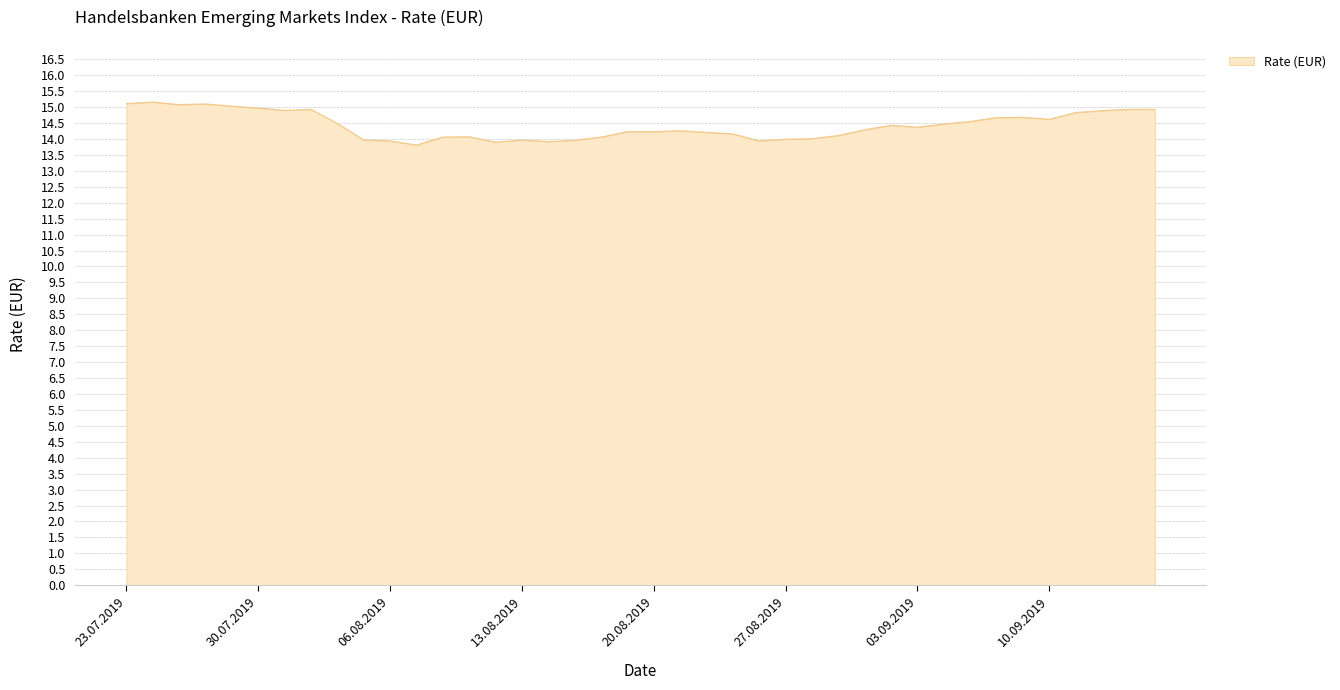

Count the number of data series in this chart.

1